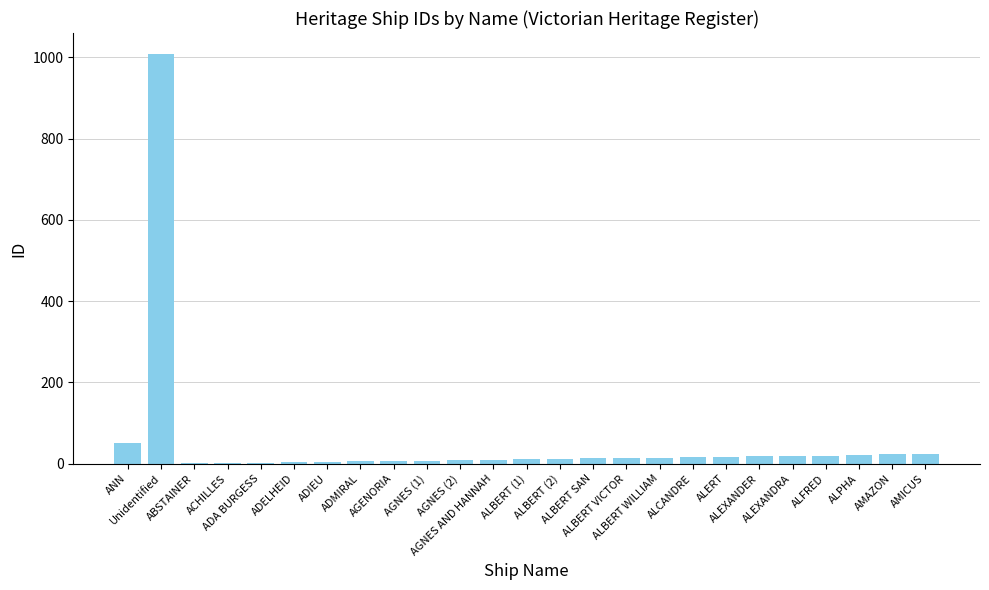

True or false: the data shows 1009 at Unidentified.

True